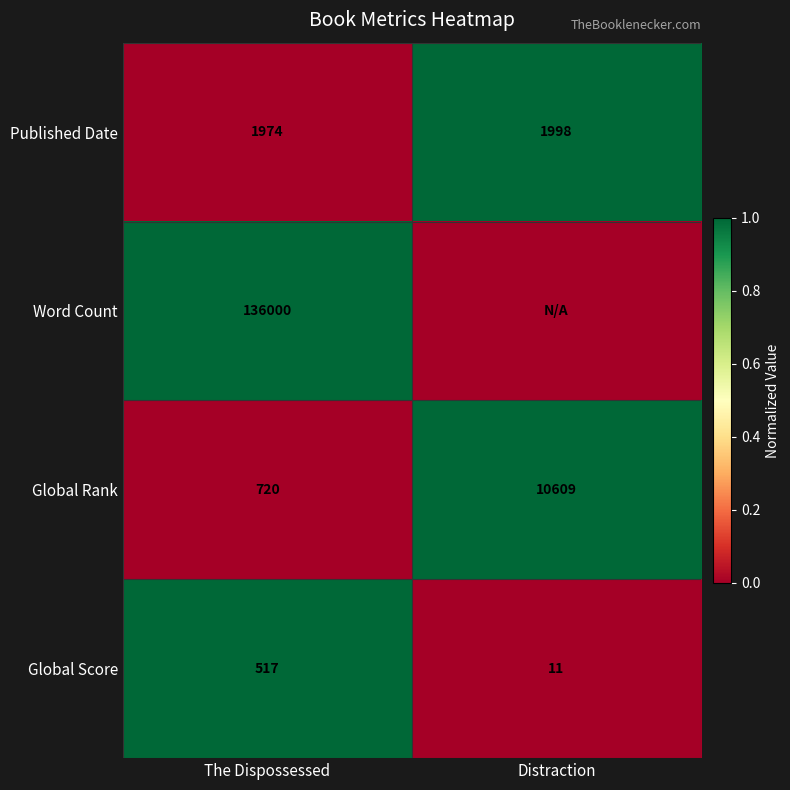

What is the spread (max minus min) of values at The Dispossessed?

135483